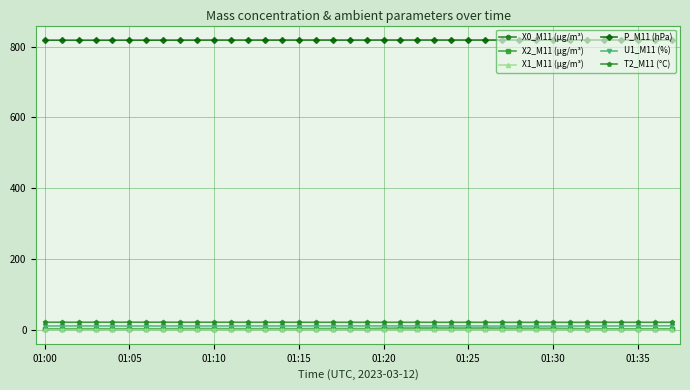

True or false: X0_M11 (μg/m³) and X2_M11 (μg/m³) cross at least once.

False